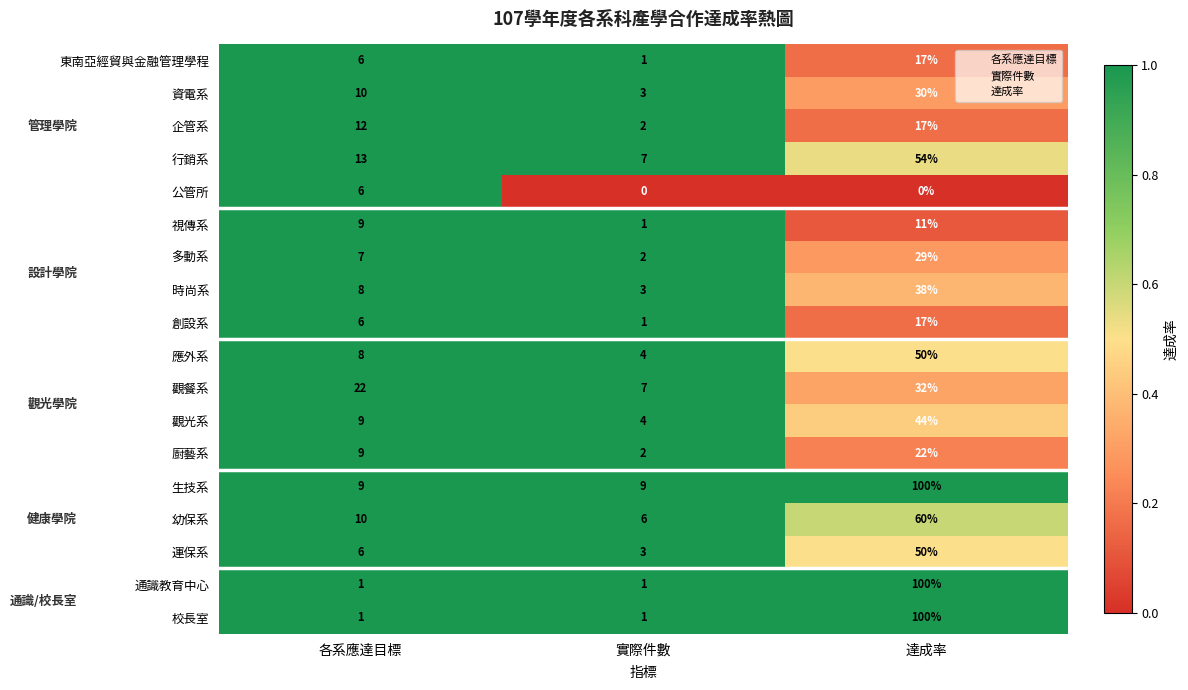

Is it true that 時尚系 equals 3 at 實際件數?

True